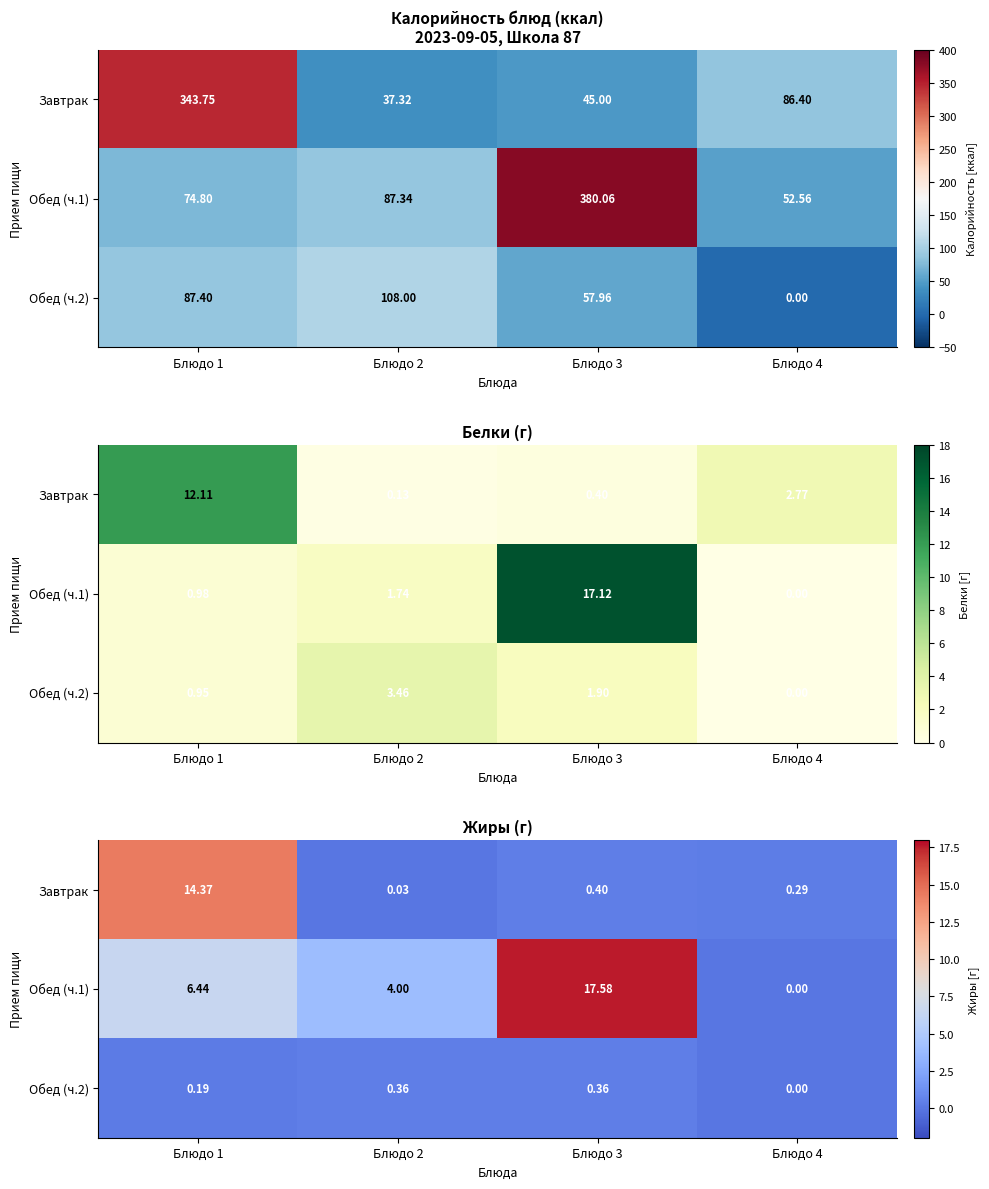

Which category has the lowest value in the Завтрак series?

Блюдо 2